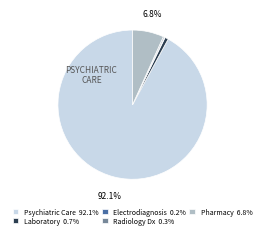

Does Psychiatric Care 92.1% account for over 50% of the chart?

Yes